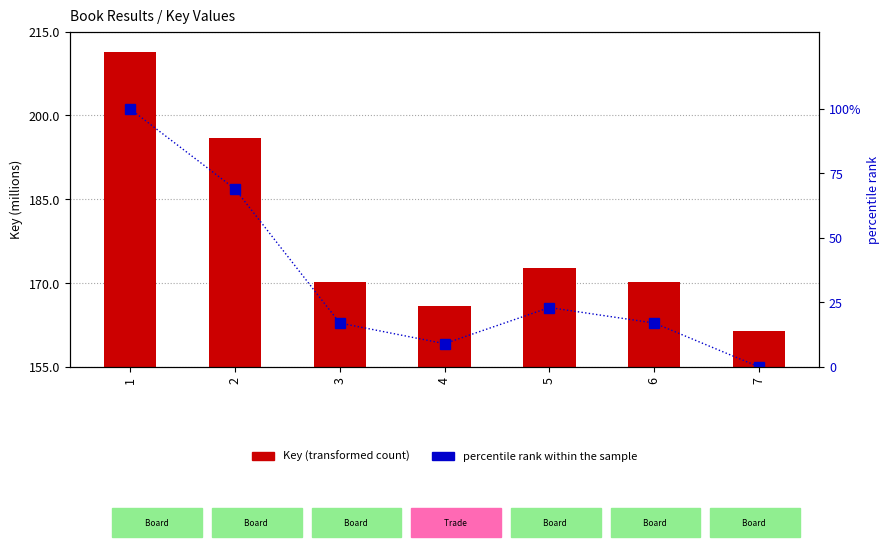

Which category has the highest value in the percentile rank within the sample series?

1